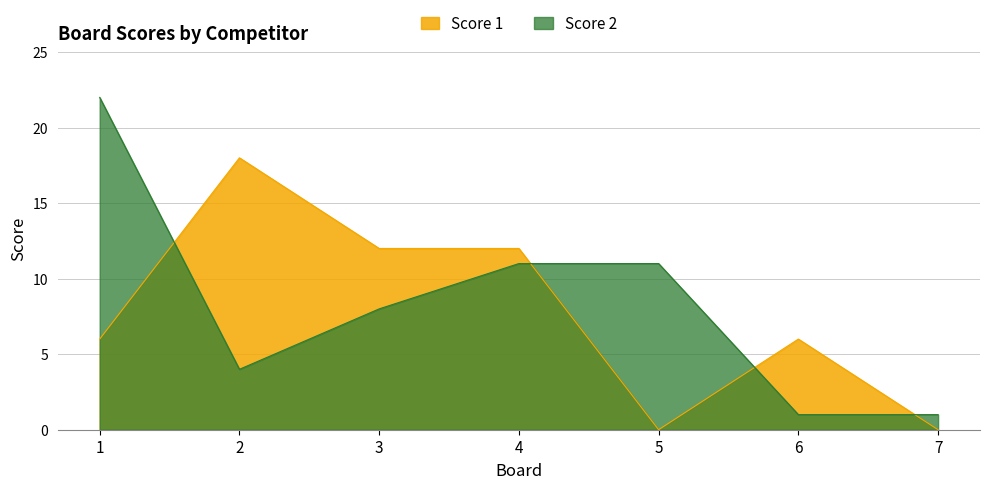

What is the average value of the Score 2 series?

8